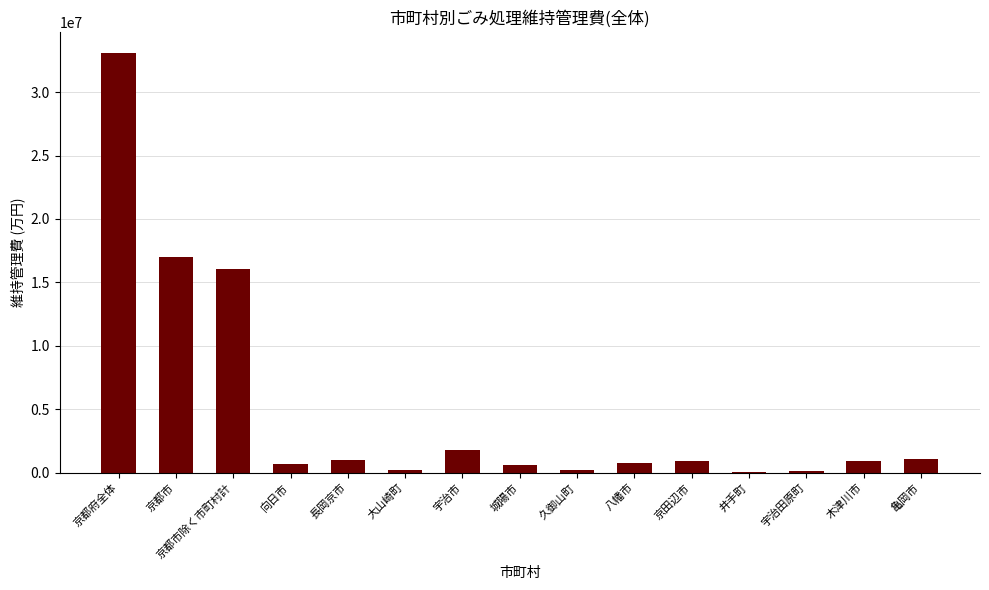

What is the change in value from 宇治市 to 久御山町?

-1612794